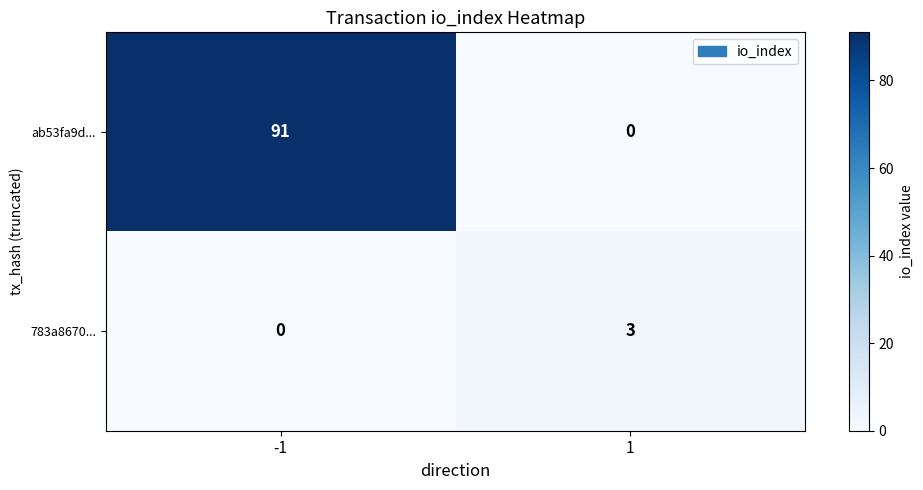

List the series in order of their peak value, highest first.

ab53fa9d..., 783a8670...